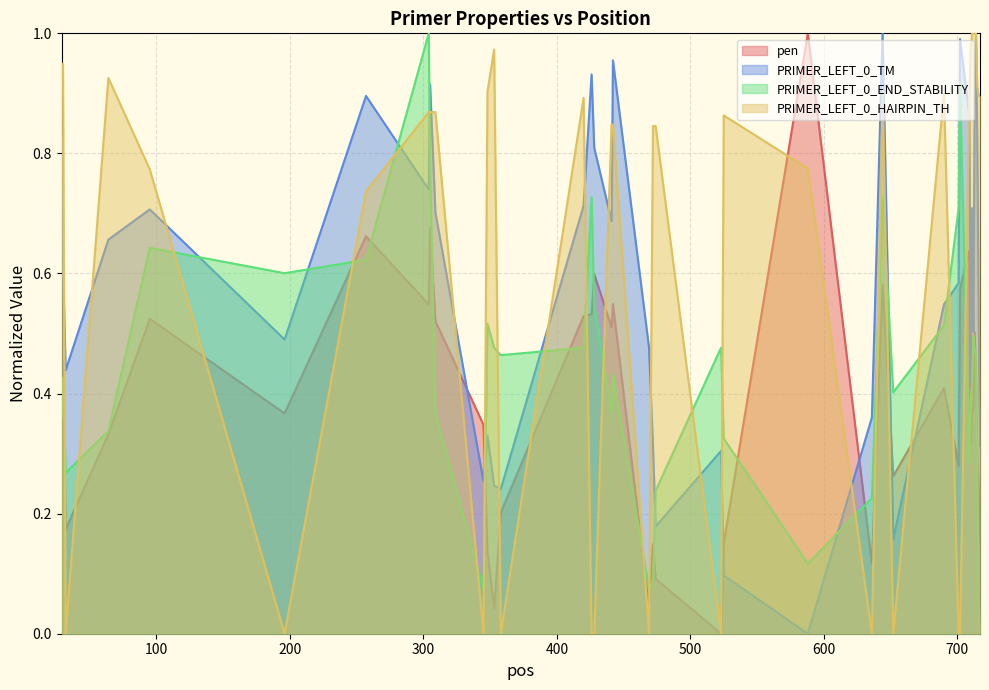

At which category is the sum across all series the highest?

305